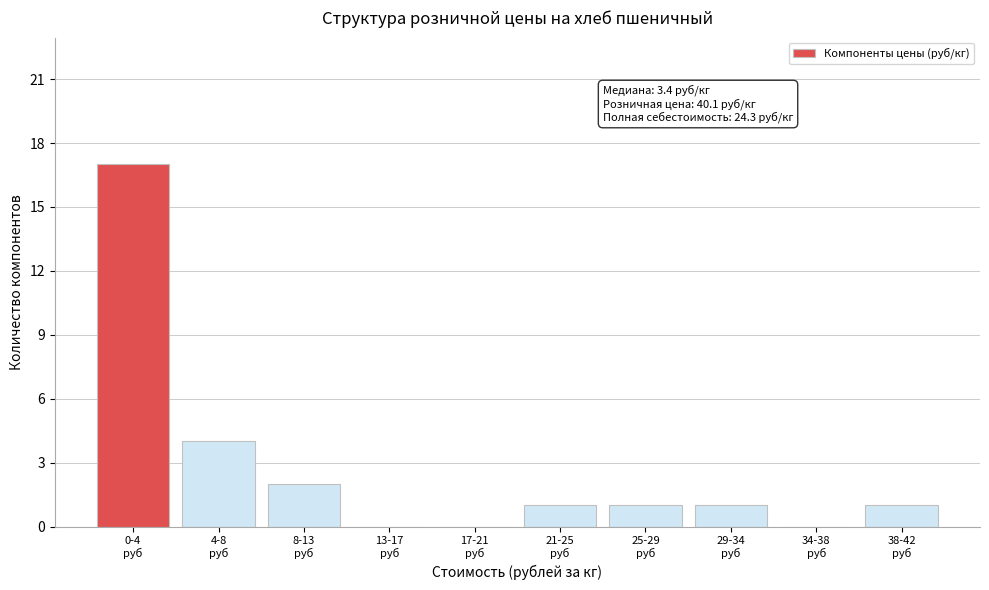

What is the maximum value shown in the chart?

17